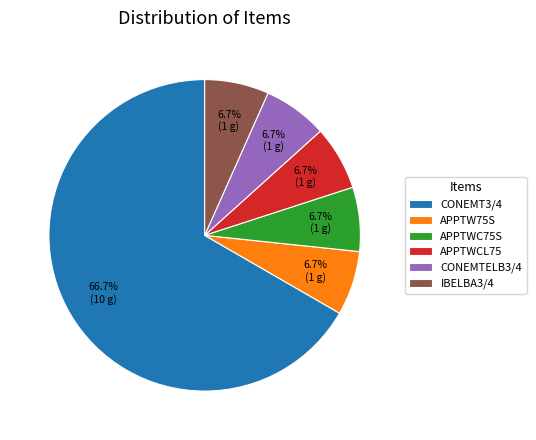

To the nearest percent, what is the average slice percentage?

17%